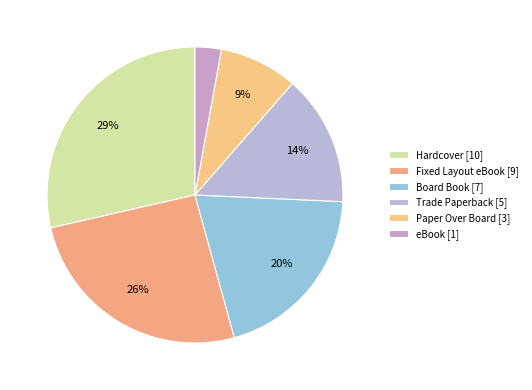

Does Trade Paperback represent more than half of the total?

No